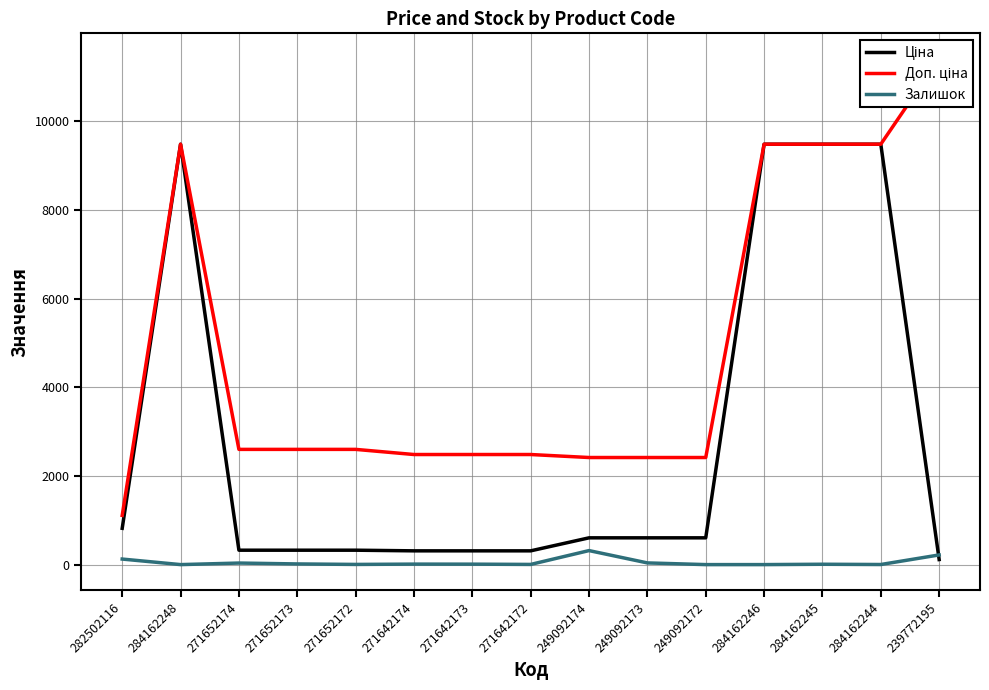

Which label corresponds to the largest value in the chart?

239772195